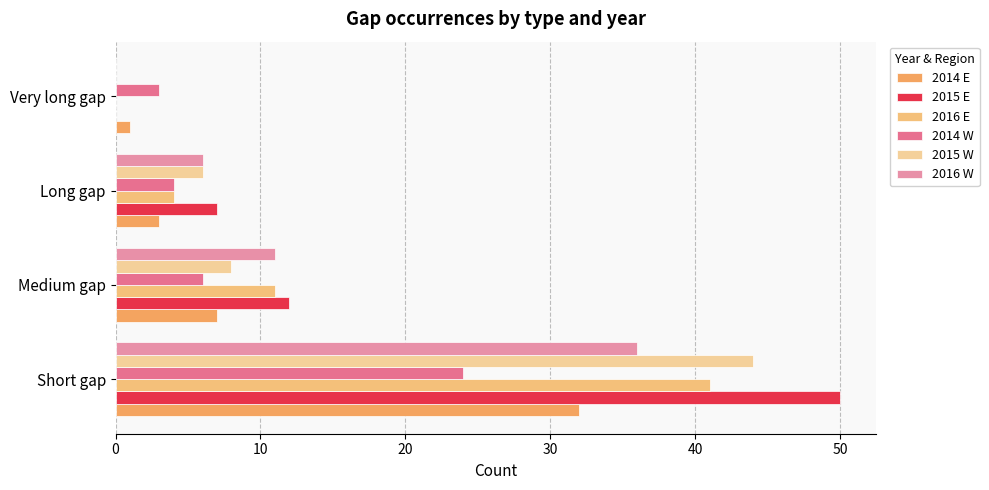

Count the number of data series in this chart.

6